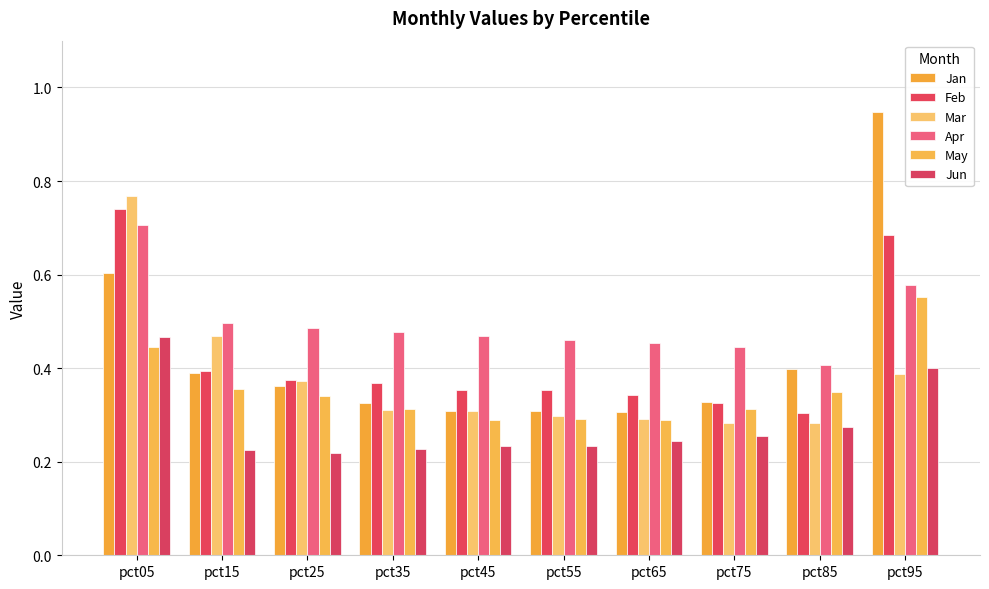

What is the maximum value for Mar?

0.8